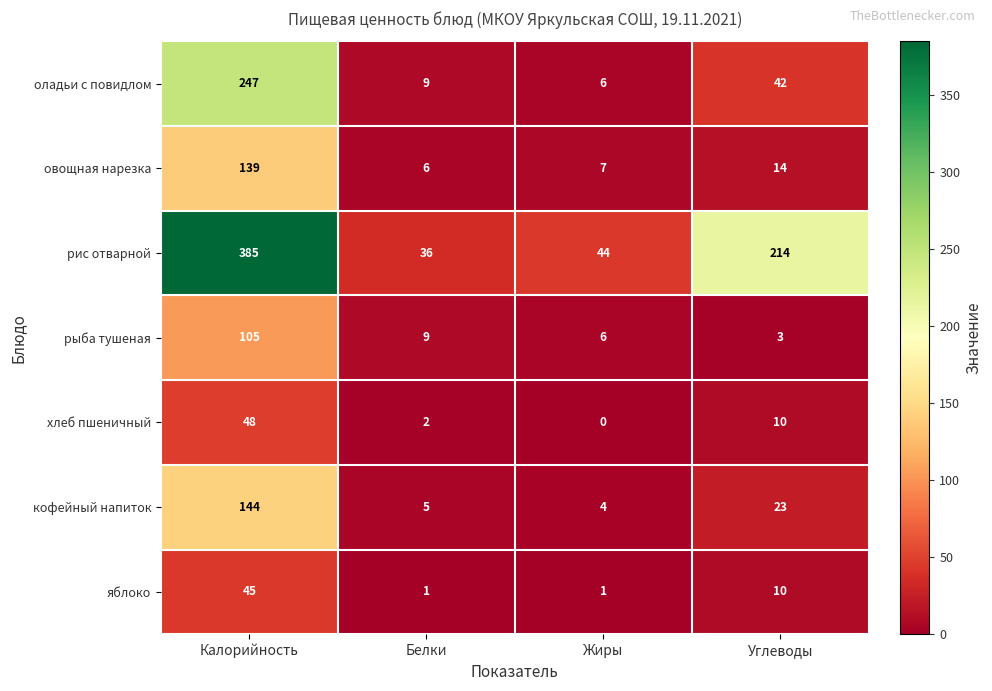

What is the total value across all series at Белки?

68